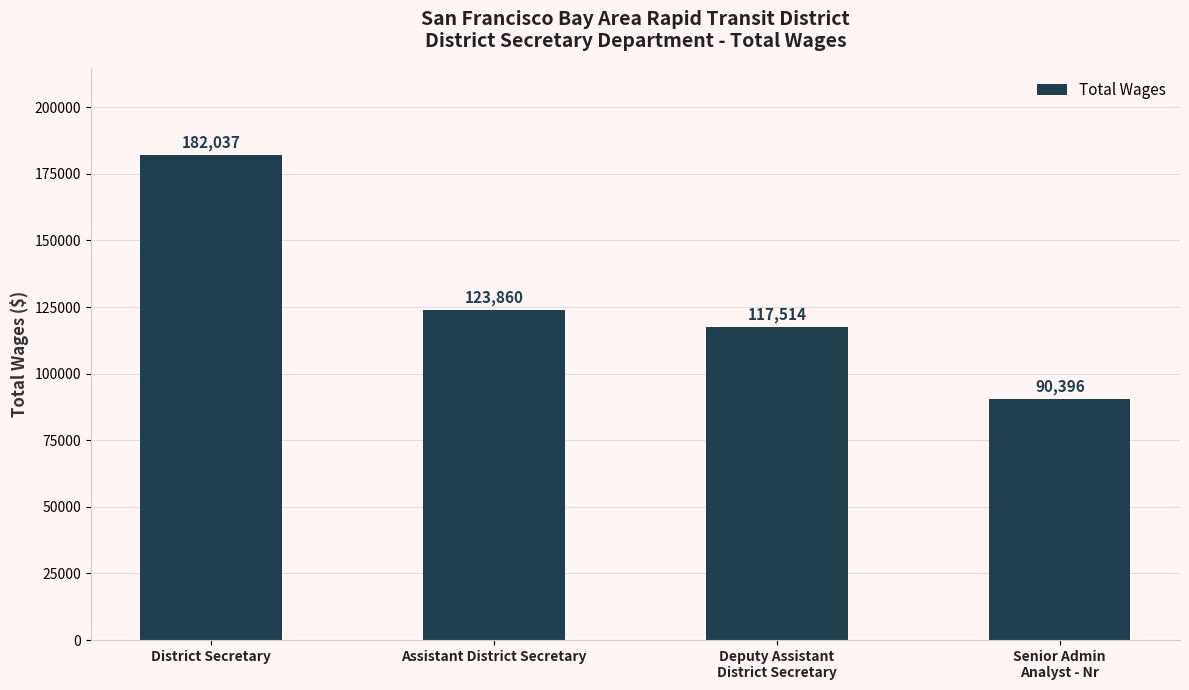

Which category has the highest value across all series?

District Secretary